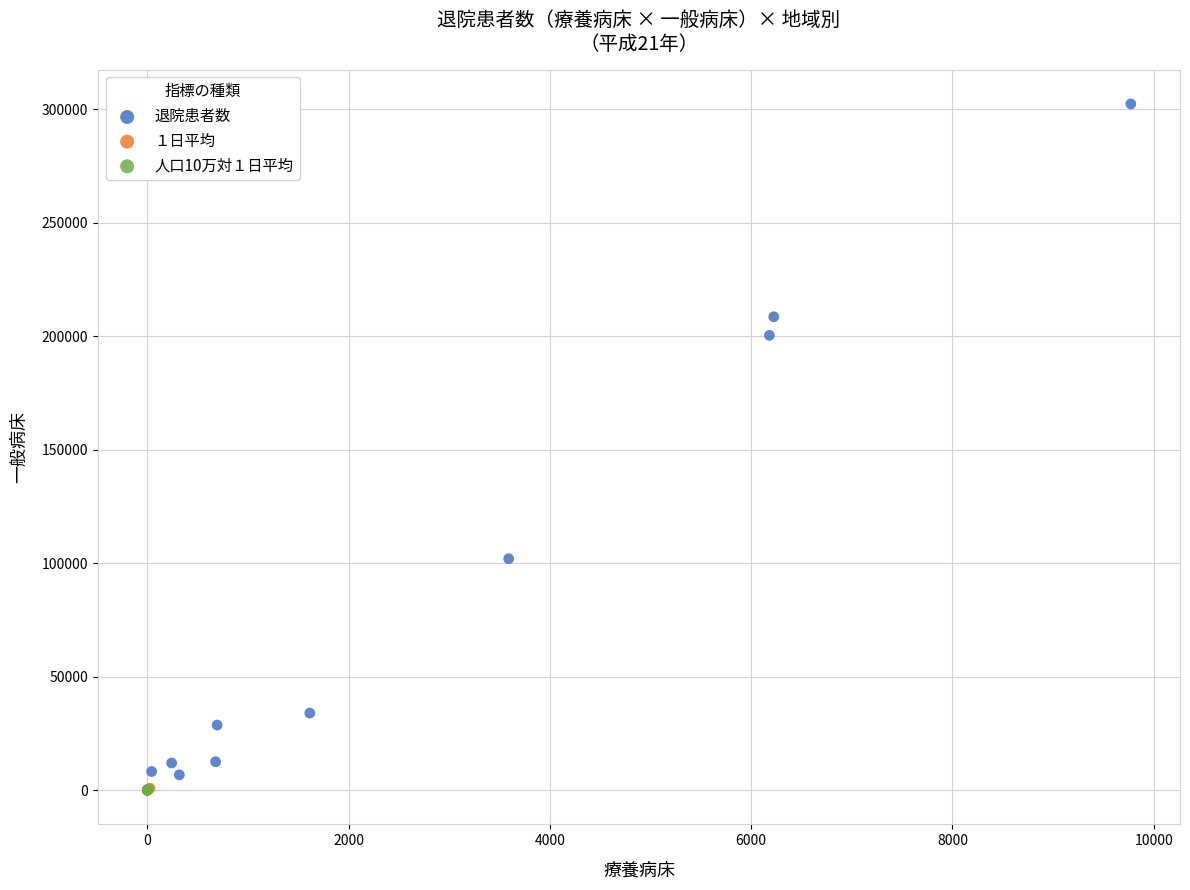

What are all the series names shown in the legend?

退院患者数, １日平均, 人口10万対１日平均